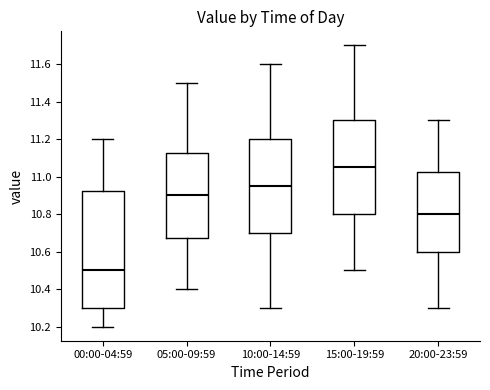

Where is the lower edge of the box for 00:00-04:59 on the y-axis? The values are not printed on the chart, so give them approximately, as read against the axis.

10.30